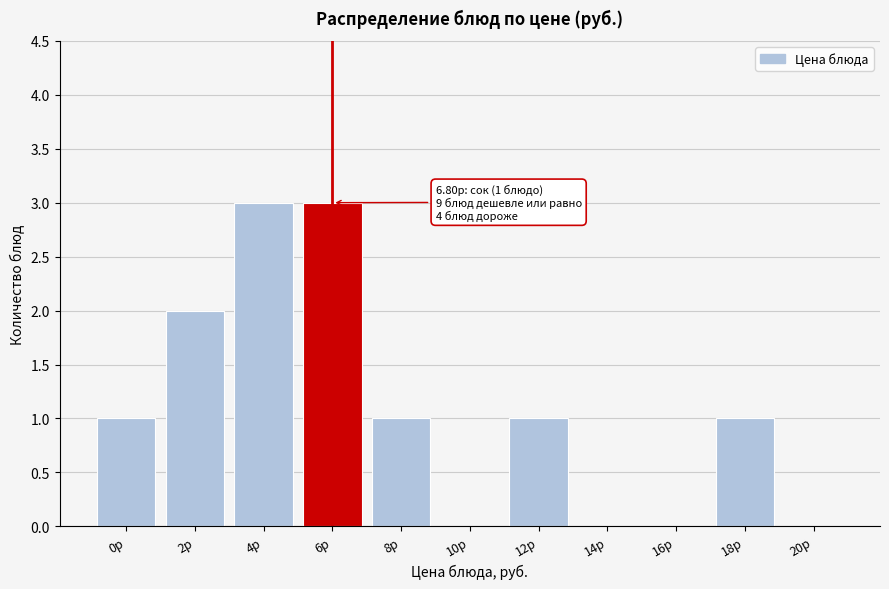

Reading left to right, what are all the values shown in this chart?

0р=1	2р=2	4р=3	6р=3	8р=1	10р=0	12р=1	14р=0	16р=0	18р=1	20р=0